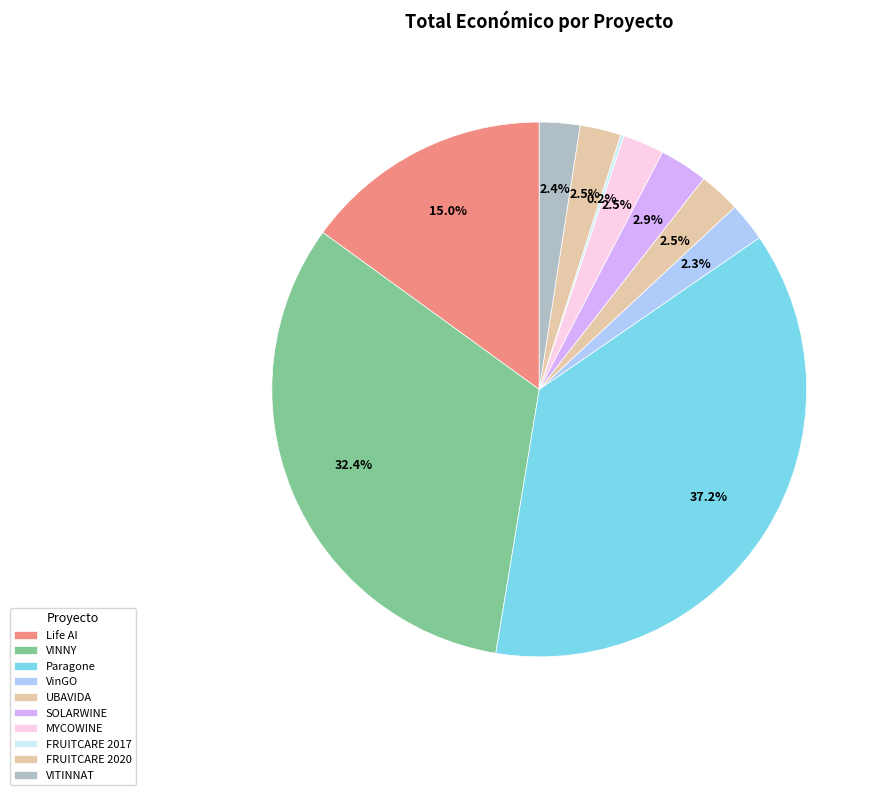

Which slice is the largest?

Paragone